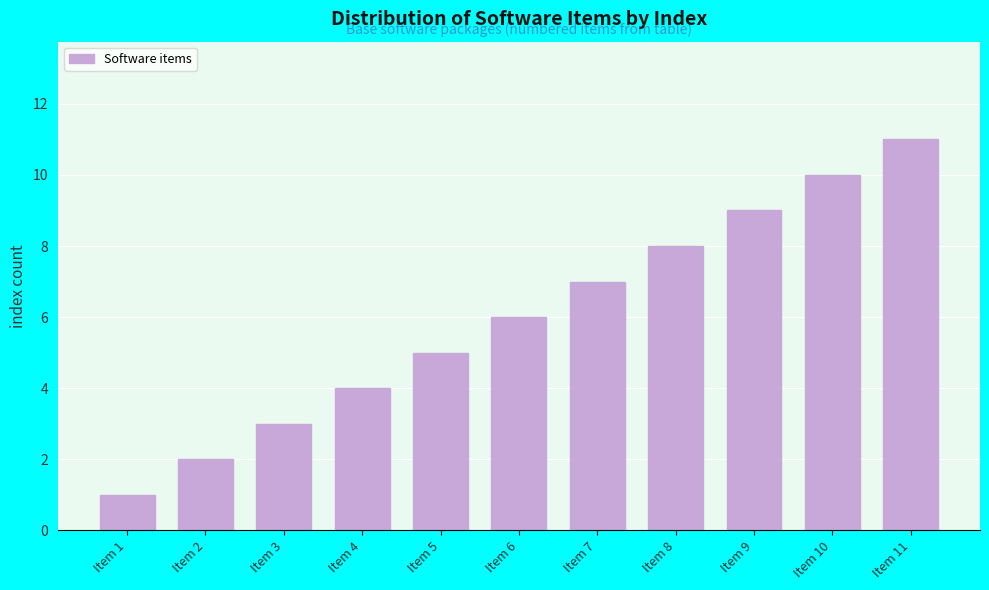

List the labels in order of value, largest first.

Item 11, Item 10, Item 9, Item 8, Item 7, Item 6, Item 5, Item 4, Item 3, Item 2, Item 1